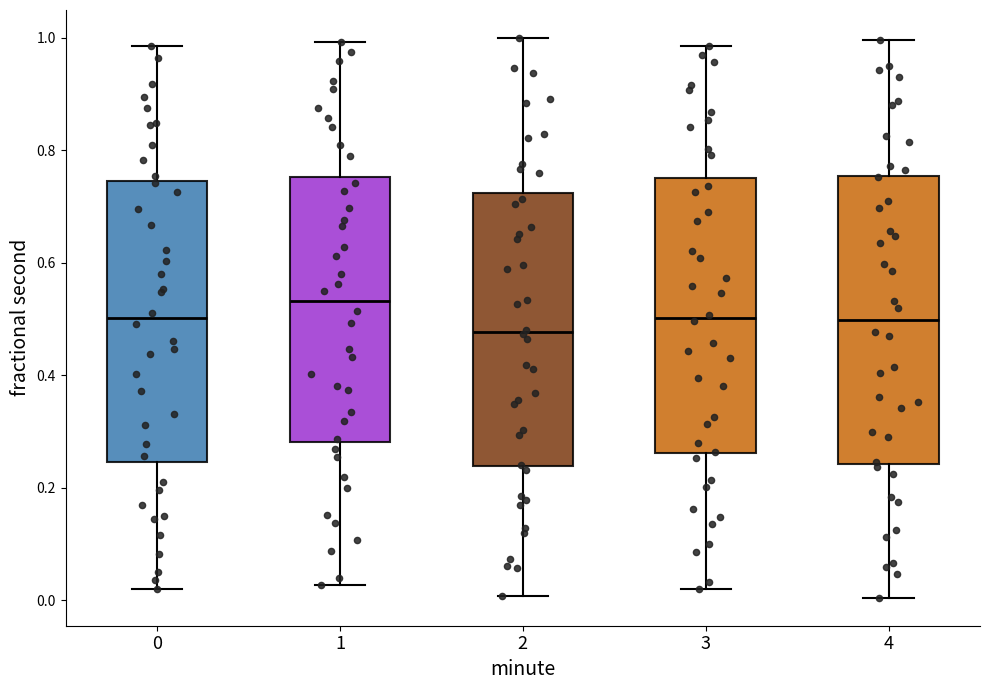

Reading left to right, read every box against the y-axis: the position of its median line, the range the box covers, and the ends of its whiskers. The values are not printed on the chart, so give them approximately, as read against the axis.

0: median 0.50, box 0.24 to 0.74, whiskers 0.02 to 0.98
1: median 0.54, box 0.28 to 0.76, whiskers 0.02 to 1.00
2: median 0.48, box 0.24 to 0.72, whiskers 0.00 to 1.00
3: median 0.50, box 0.26 to 0.76, whiskers 0.02 to 0.98
4: median 0.50, box 0.24 to 0.76, whiskers 0.00 to 1.00